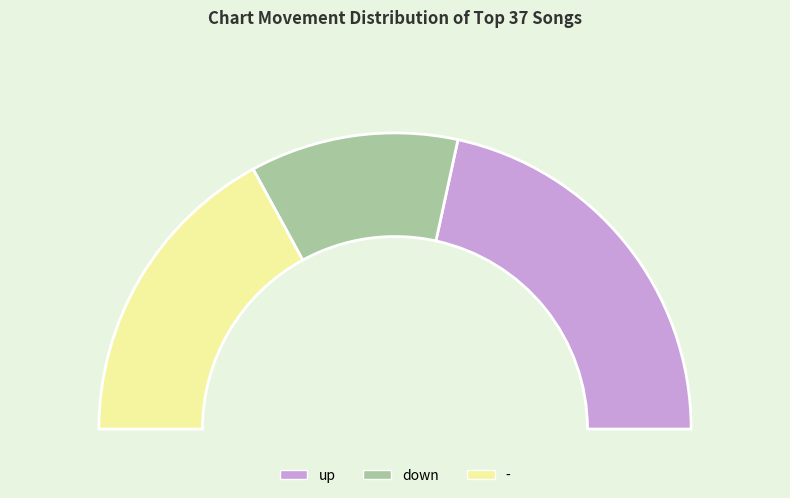

Is down the majority of the pie?

No